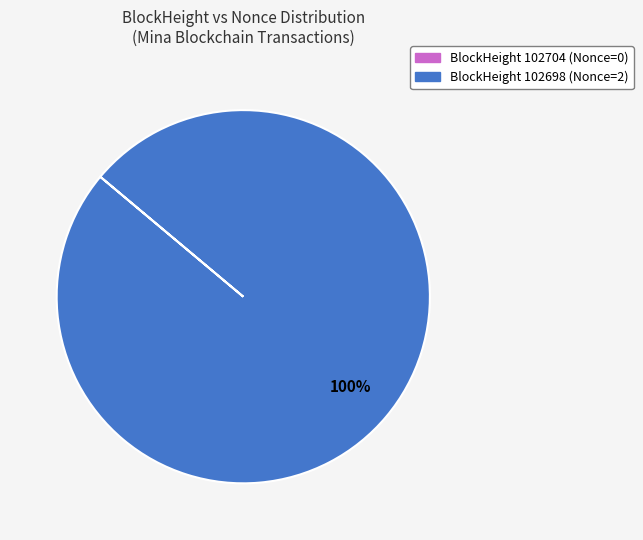

Is there any slice that represents more than half of the pie?

Yes